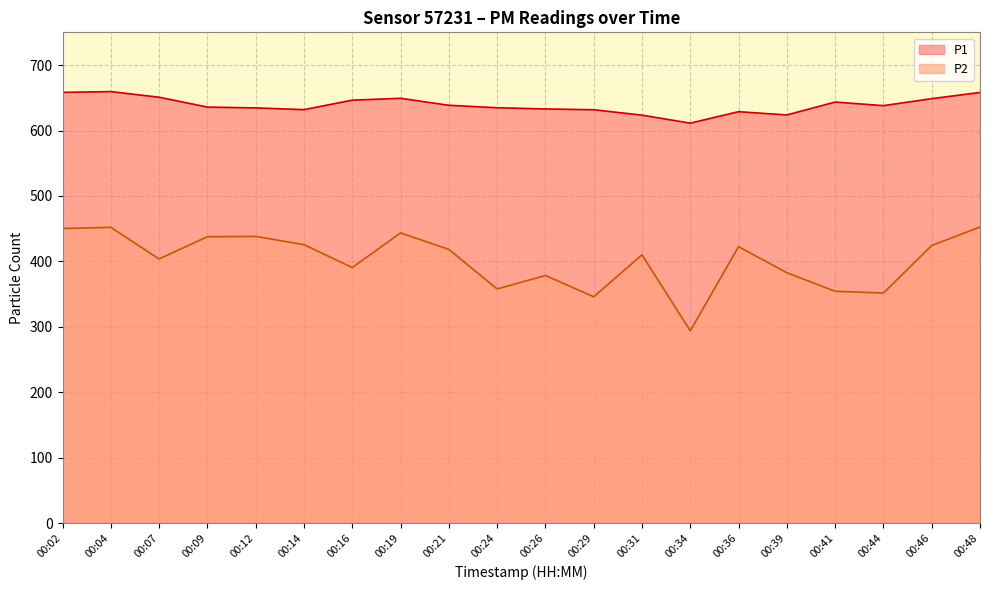

What is the smallest value displayed?

293.9